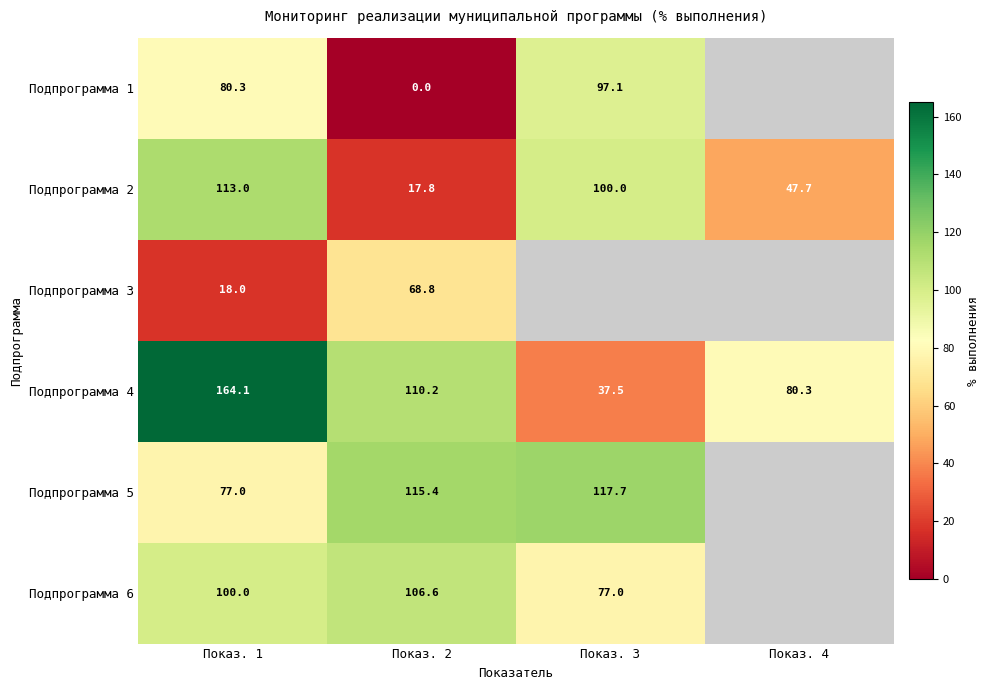

What is the sum of the Подпрограмма 5 values at Показ. 3 and Показ. 1?

194.7